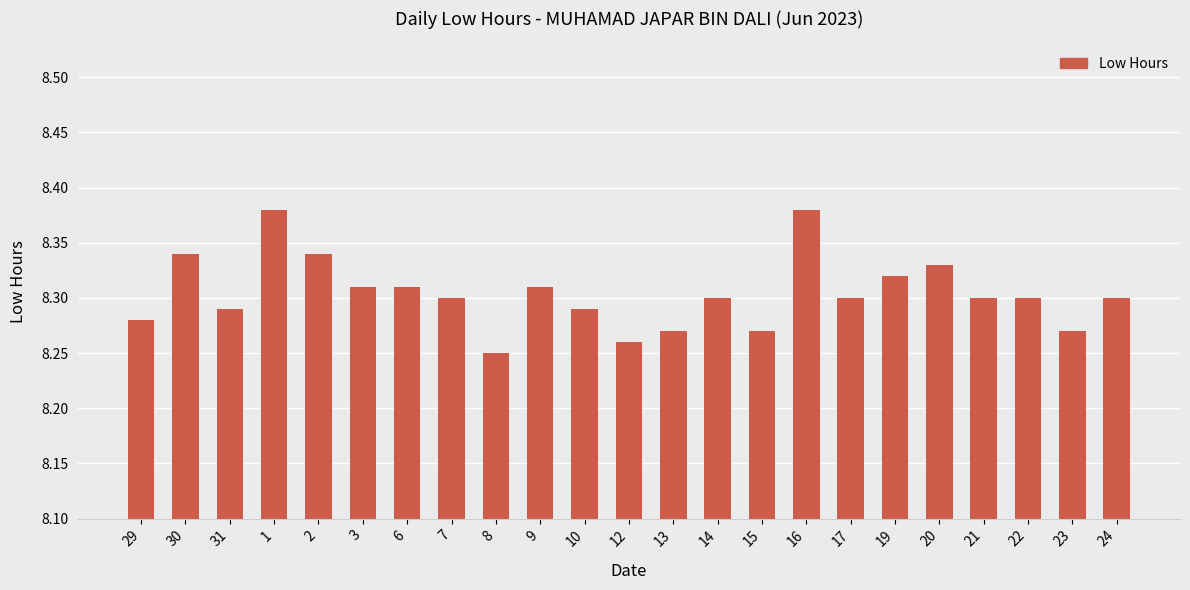

What is the change in value from 12 to 20?

+0.1